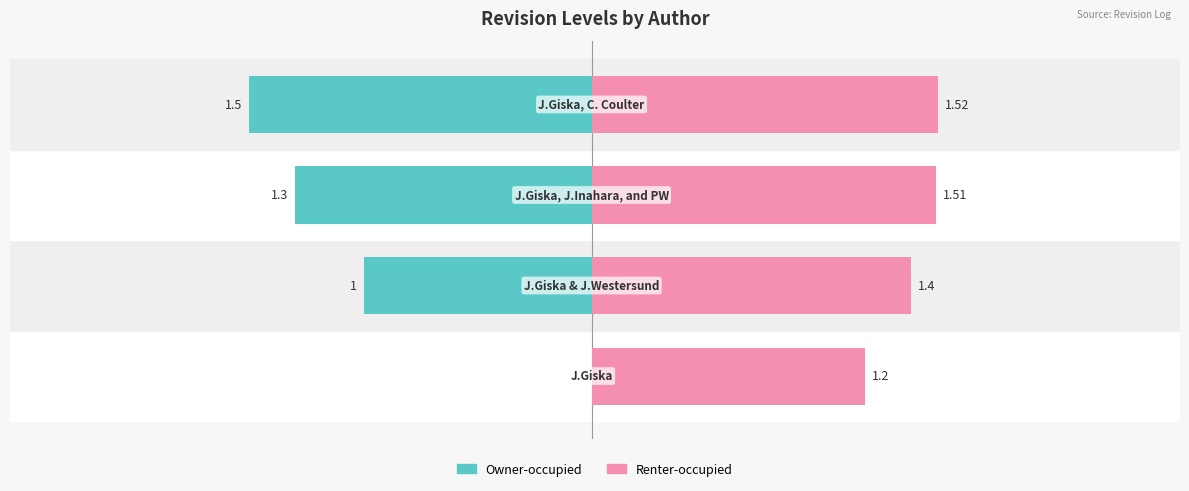

What are all the series names shown in the legend?

Owner-occupied, Renter-occupied